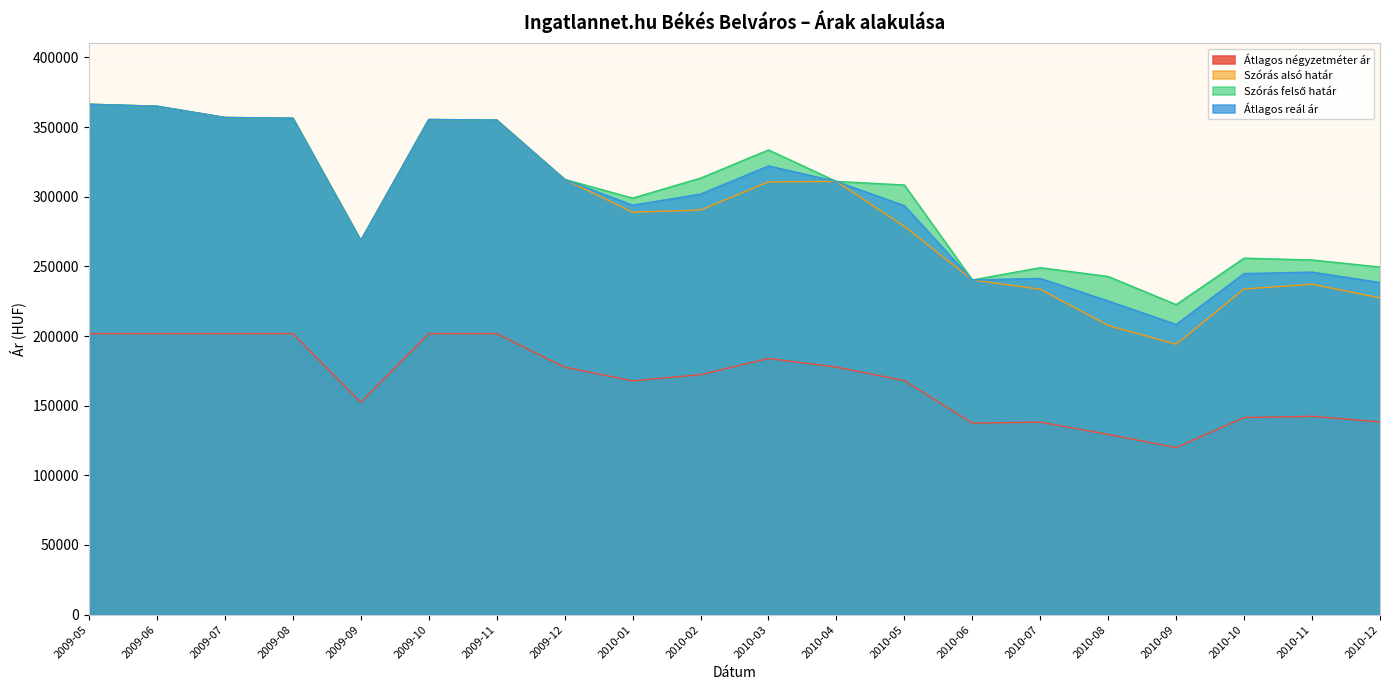

Which has a higher value, 2009-11 or 2009-12?

2009-11